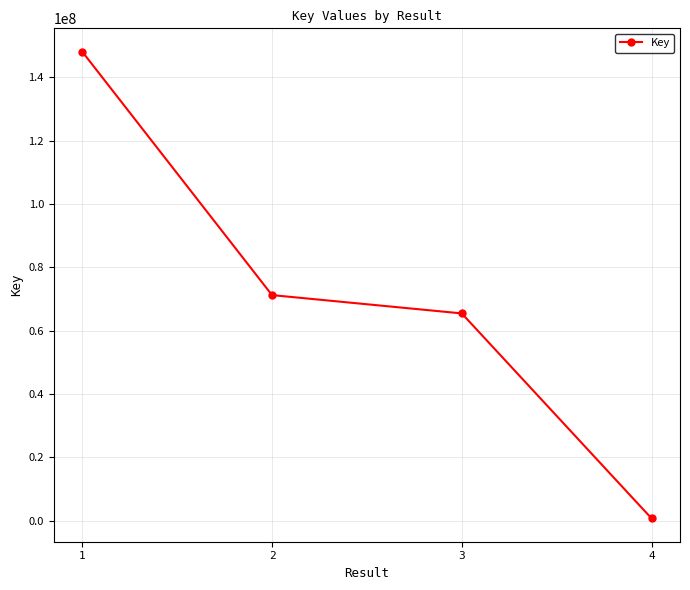

What is the value of the 2nd point from the left?

71238871